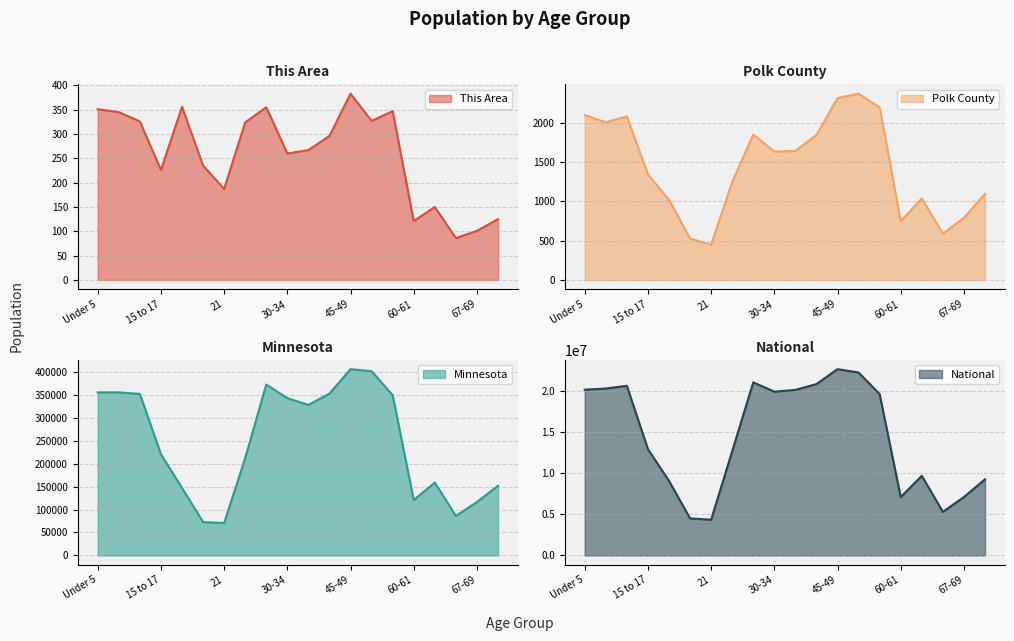

What is the greatest value displayed?

22708591